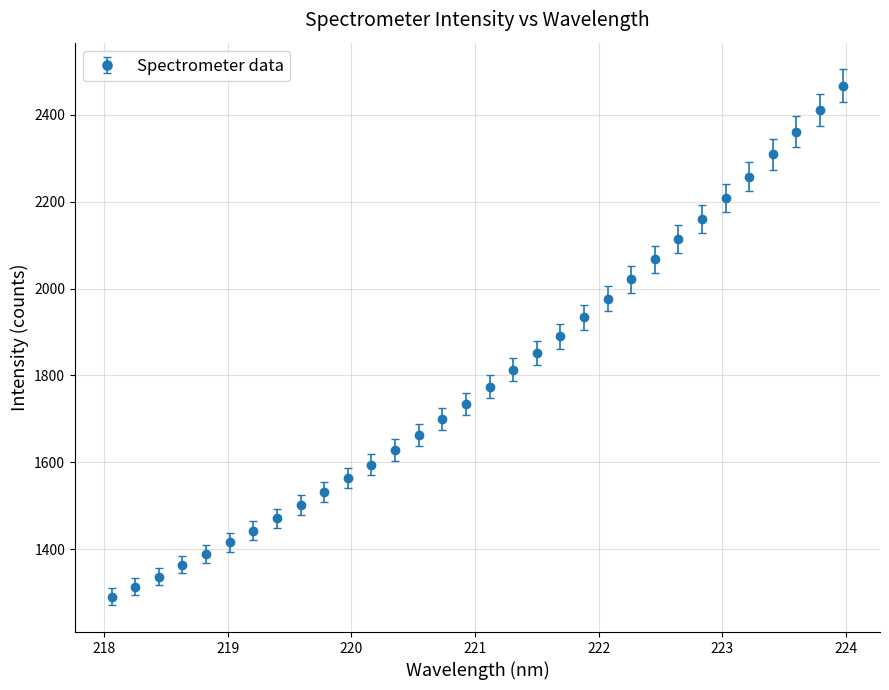

What is the sum of all values?

57563.7